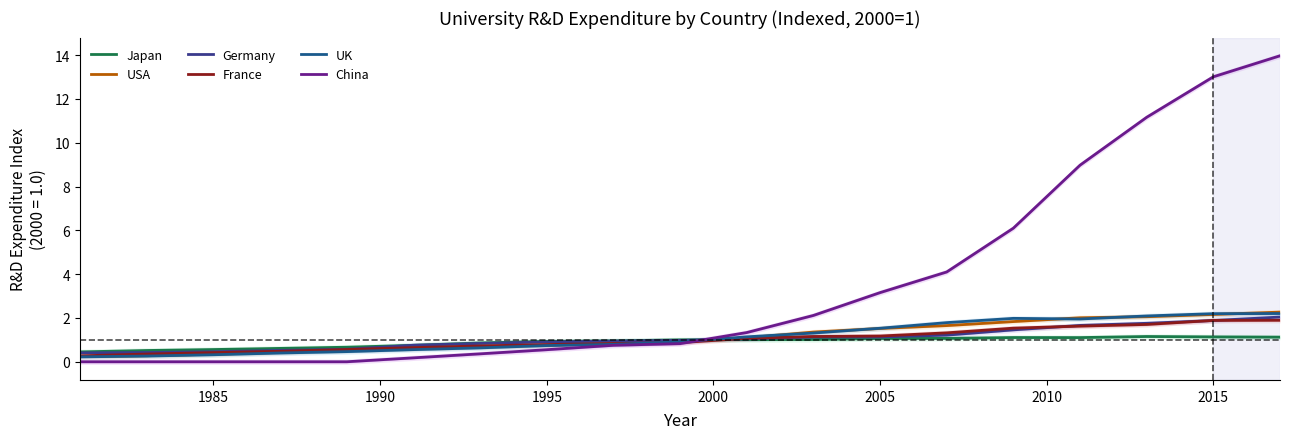

What is the average value of the USA series?

1.1